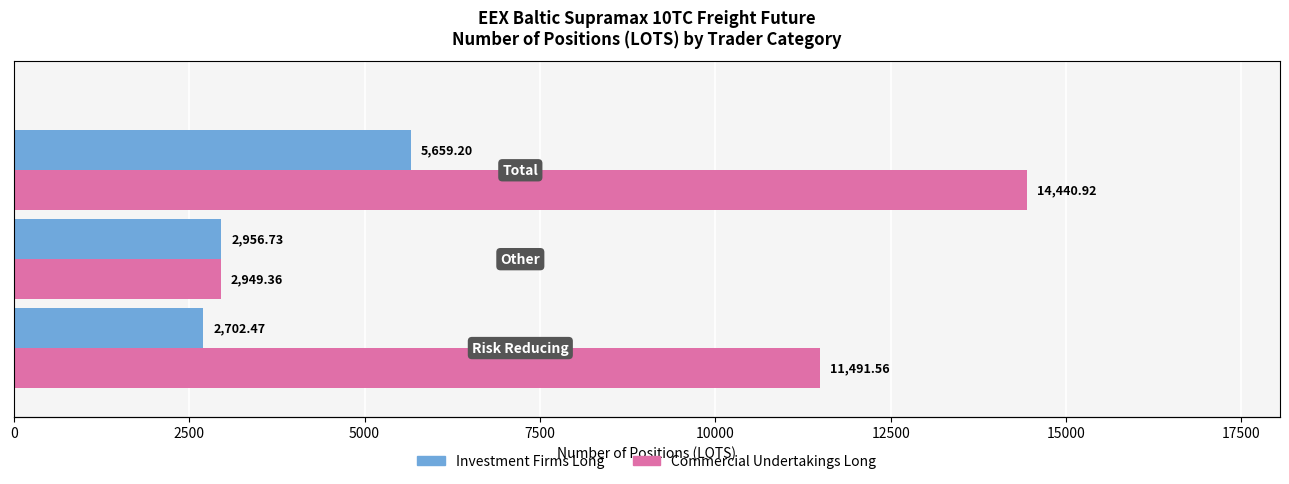

Rank the series at 2500 from lowest to highest value.

Commercial Undertakings, Investment Firms